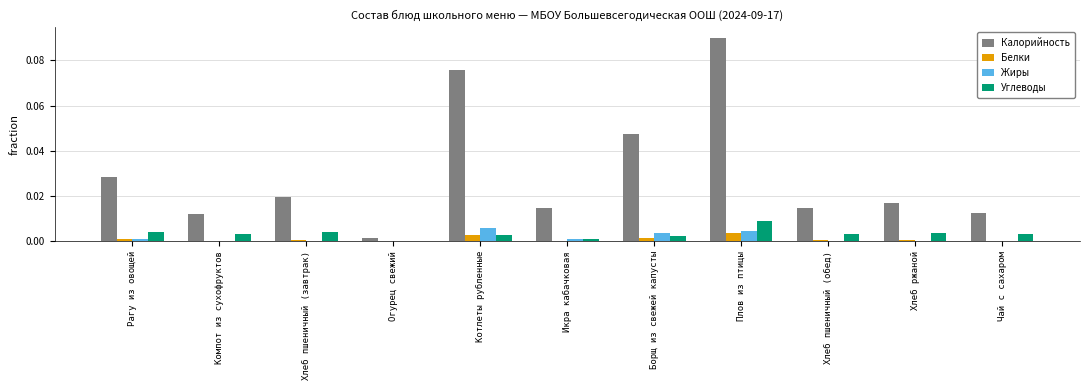

Which category has the highest value across all series?

Плов из птицы